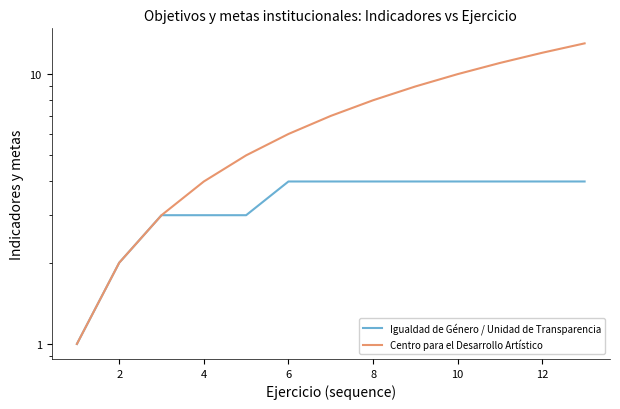

How many Igualdad de Género / Unidad de Transparencia values are between 3 and 4?

11